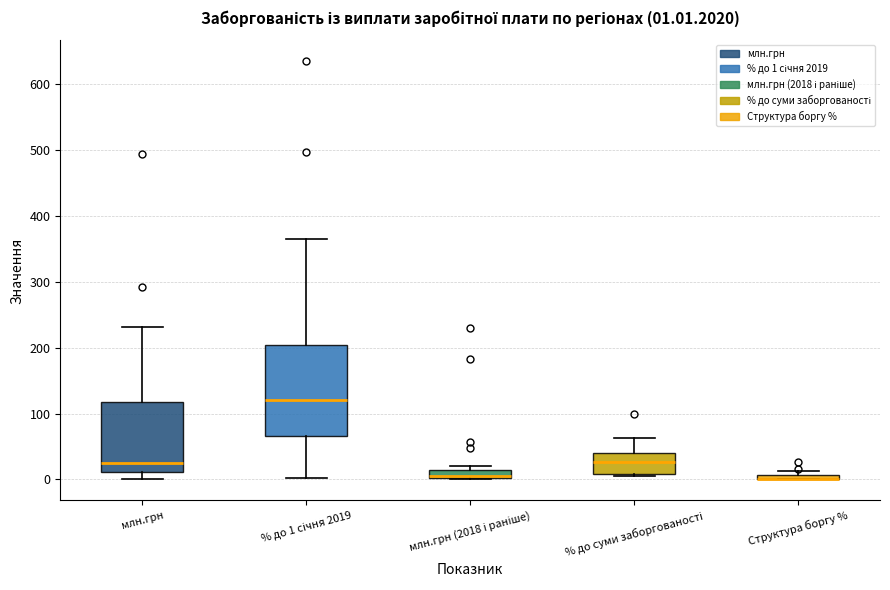

Which box is the tallest, from its lower edge to its upper edge?

% до 1 січня 2019